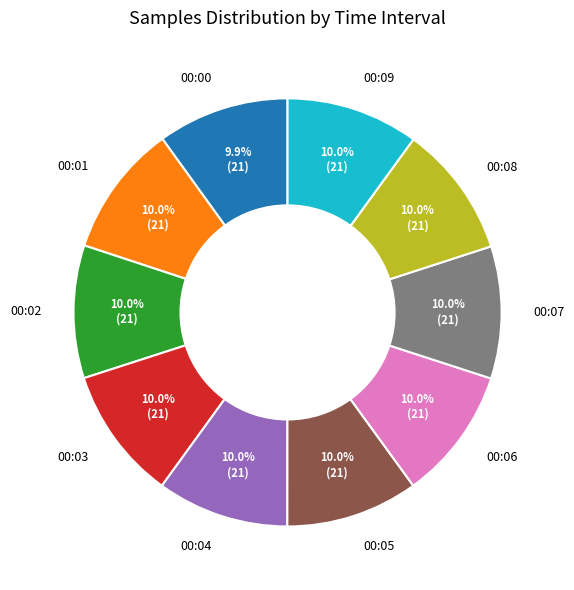

To the nearest percent, what is the average slice percentage?

10%